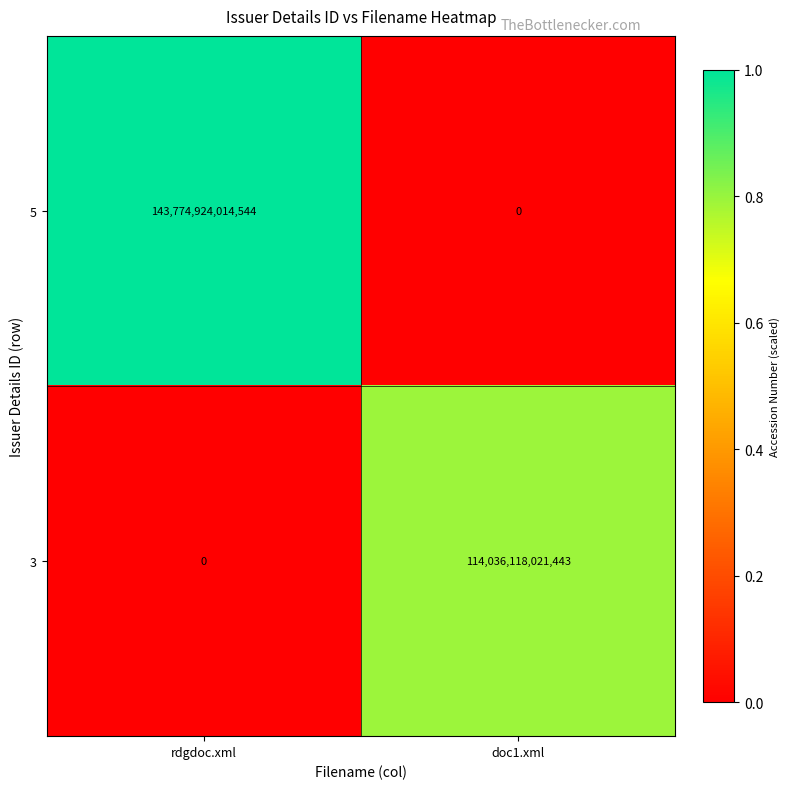

How many data points does each series have?

2